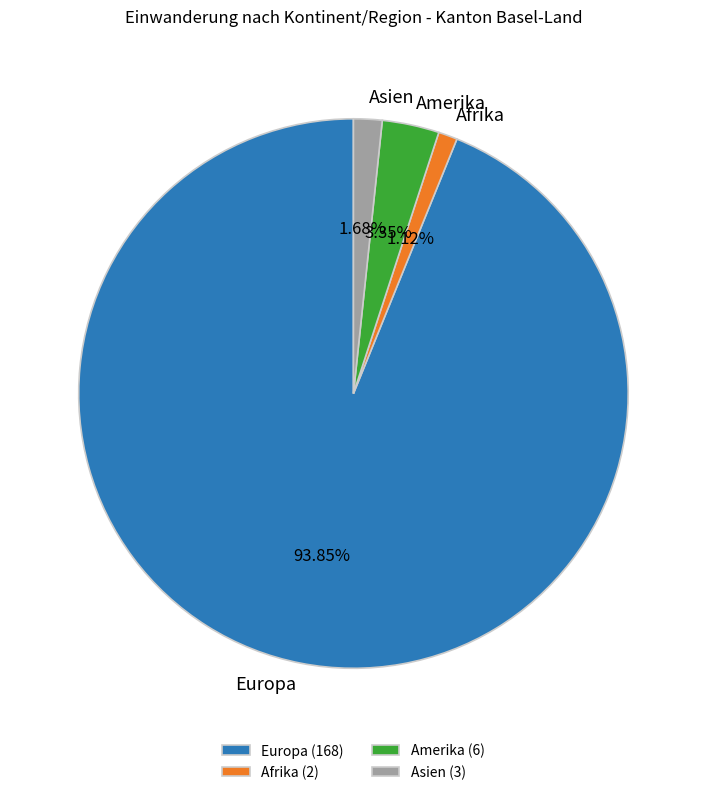

Which has a higher value, Europa or Asien?

Europa